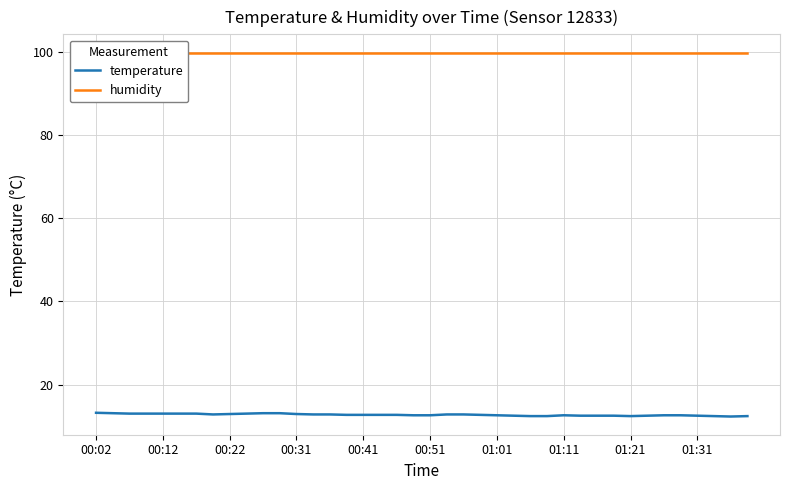

Which series has the widest spread of values?

temperature